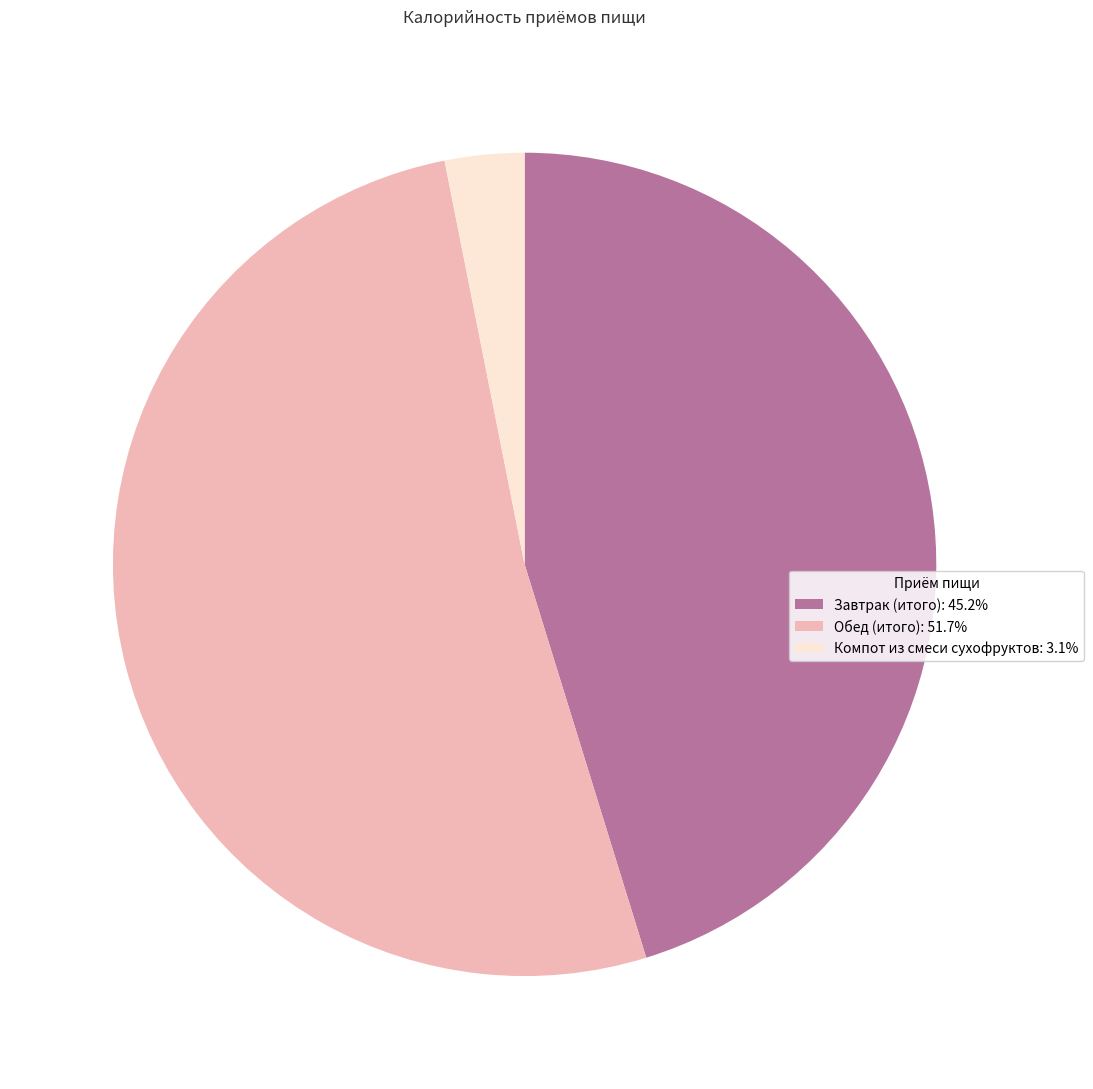

Is Завтрак (итого): 45.2% the majority of the pie?

No